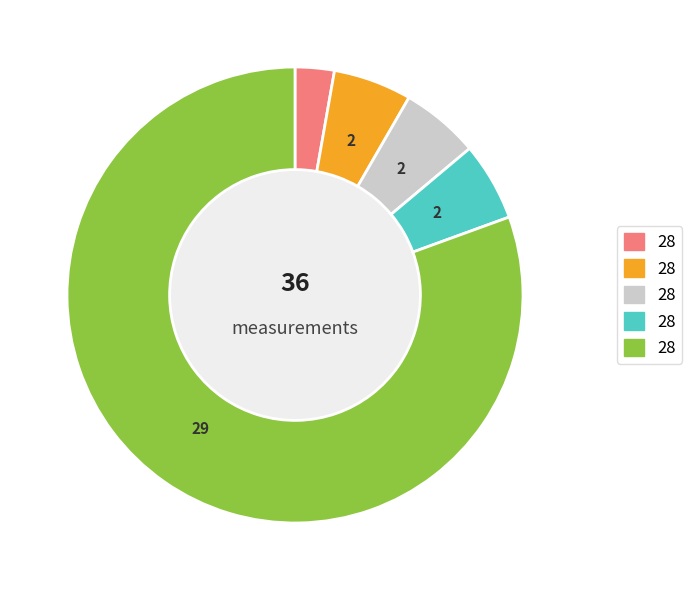

Is there a majority slice in this chart?

Yes